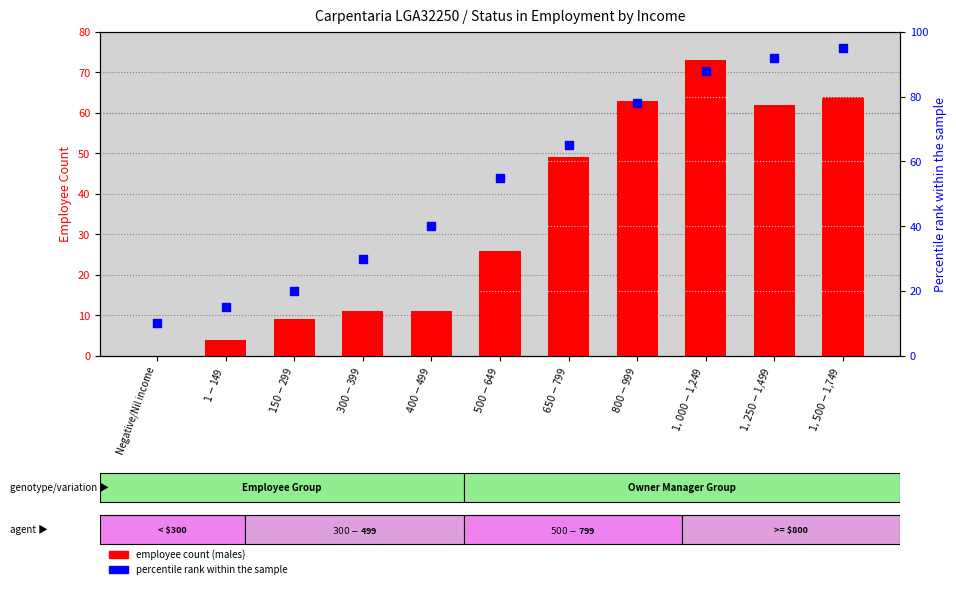

What are all the series names shown in the legend?

employee count, percentile rank within the sample